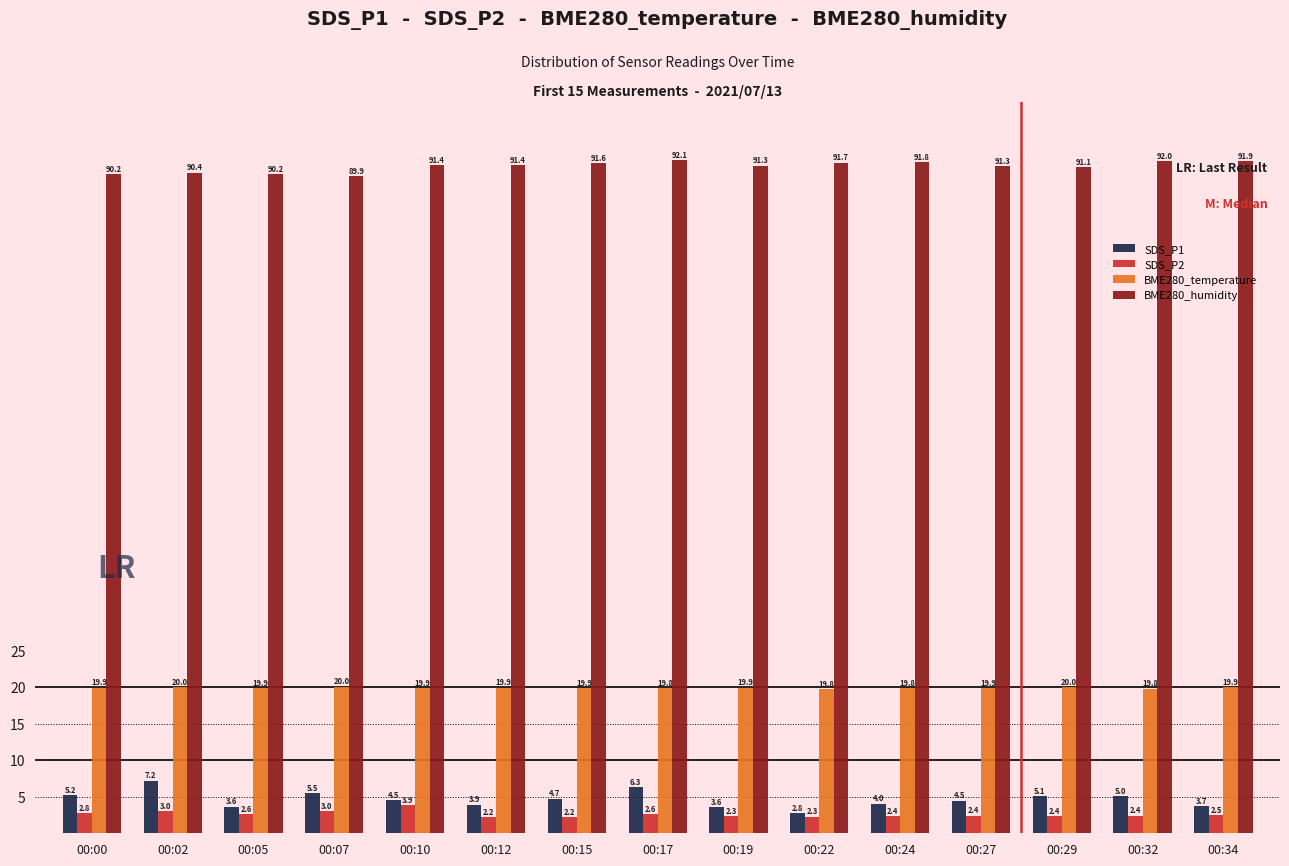

What is the value of the BME280_temperature bar at the 6th from the left?

19.9